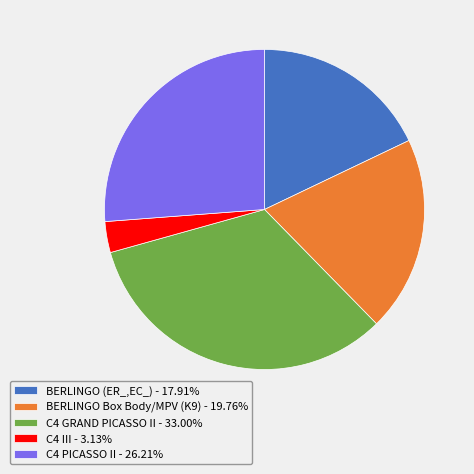

Count the number of slices in the pie.

5